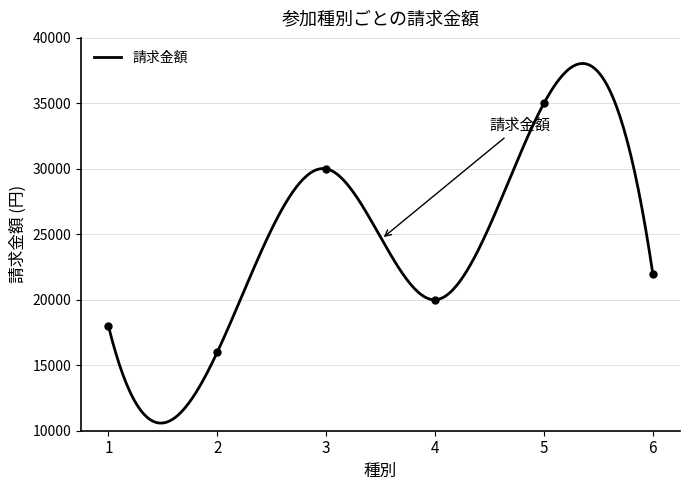

How many values are between 18000 and 30000?

4